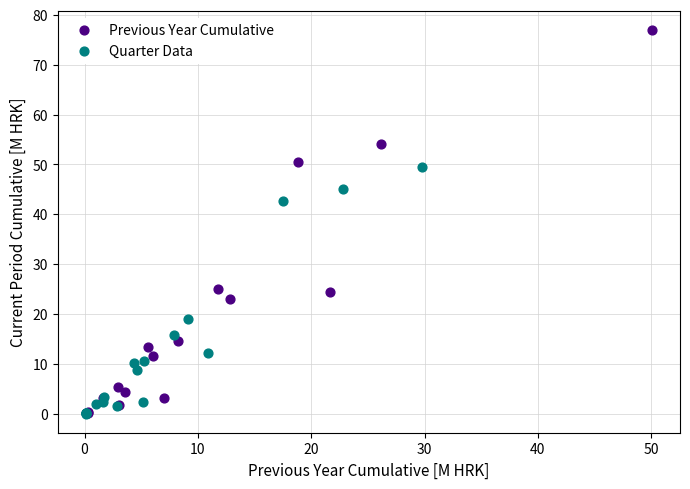

Which series contains the highest Y value?

Previous Year Cumulative